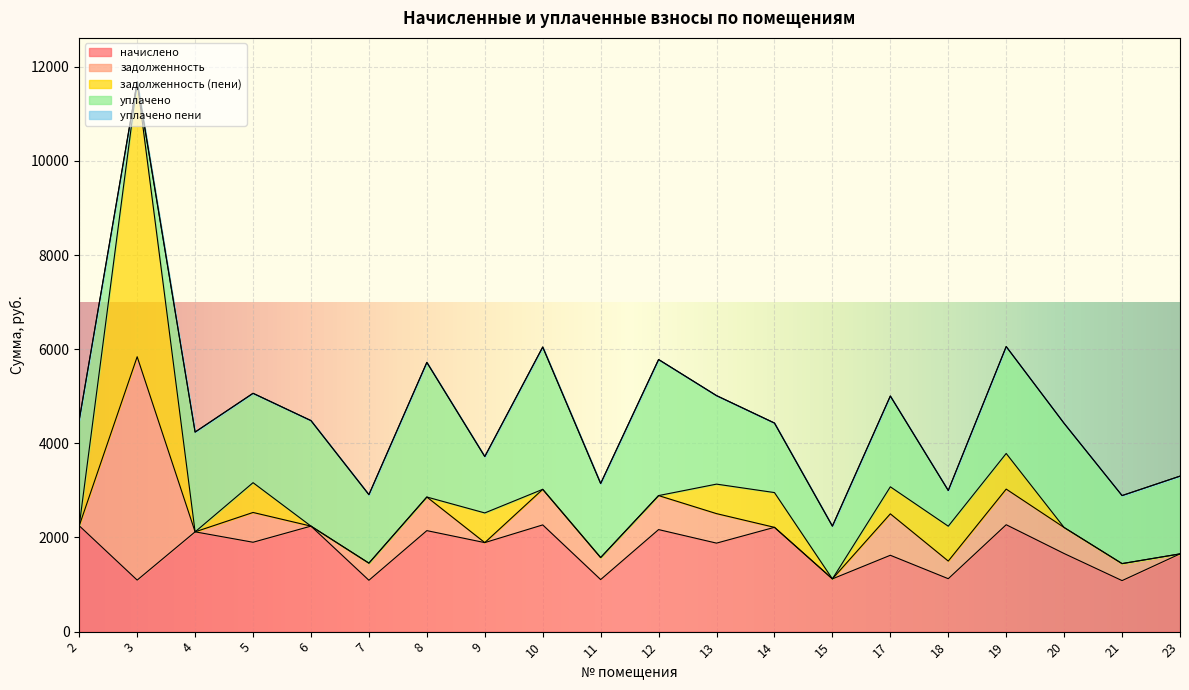

True or false: уплачено пени has more than 0 interior local peaks.

False